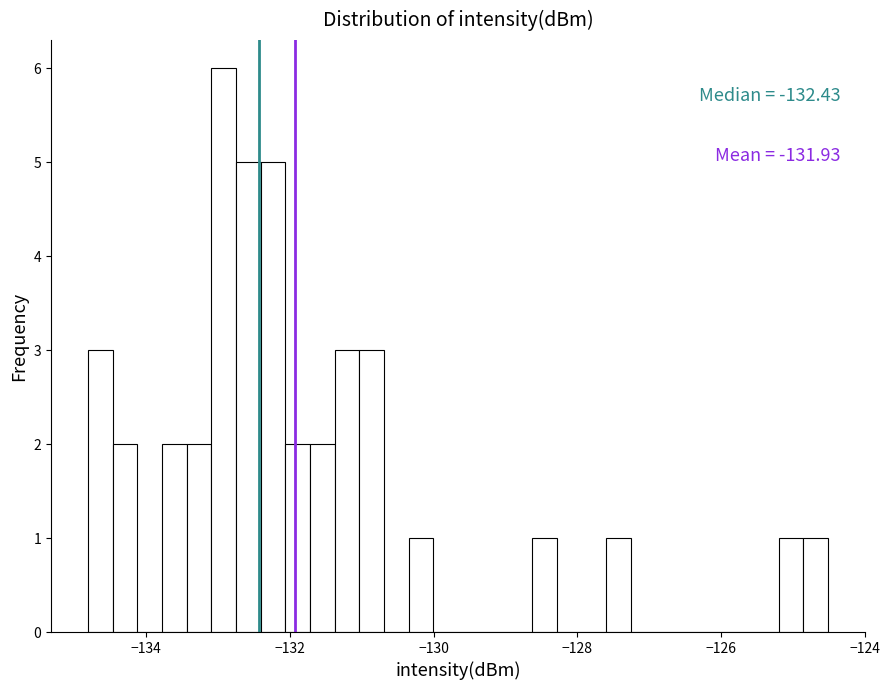

Around what value on the x-axis is the tallest bar? Give the approximate position of its centre, as read against the axis.

-133.0